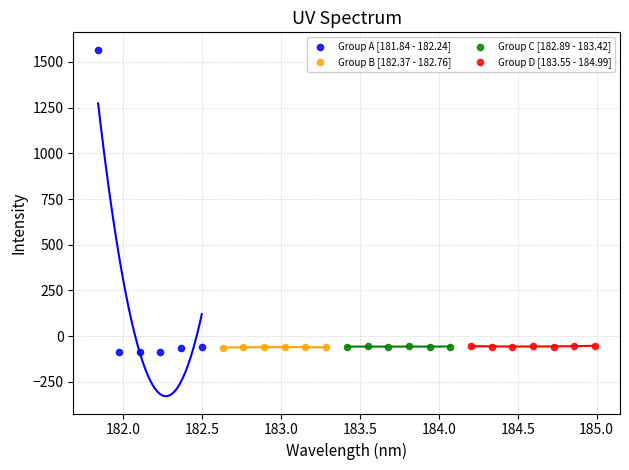

Which series has the widest spread of Y values?

Group A [181.84 - 182.24]